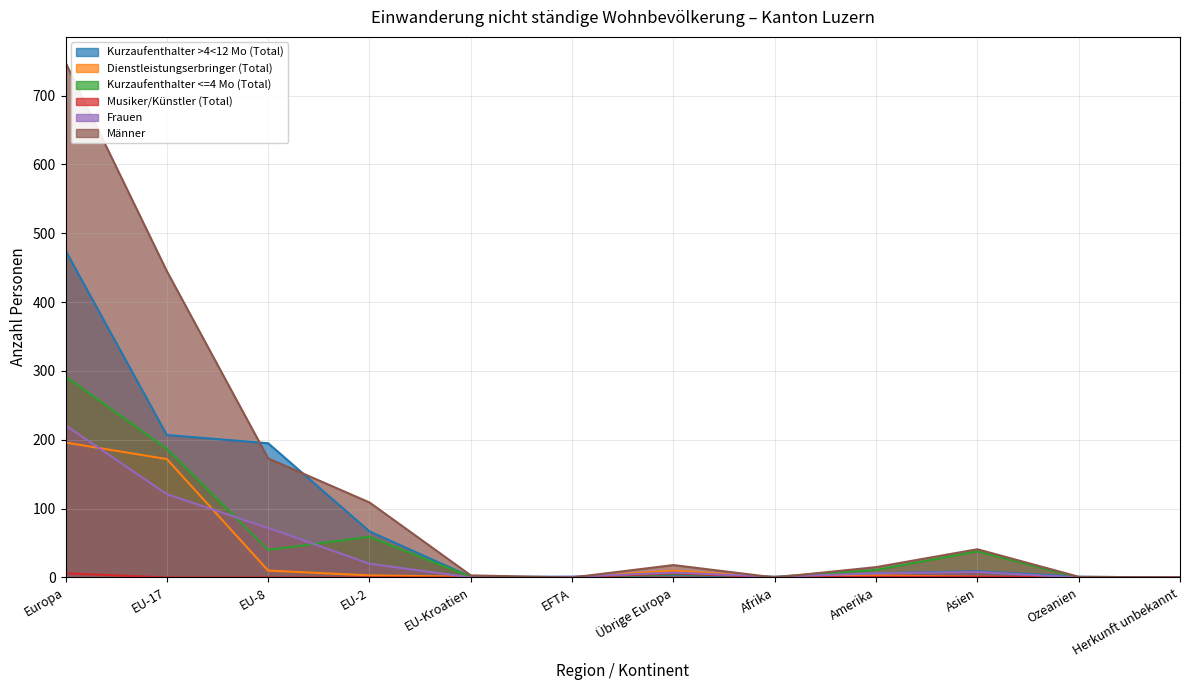

List the series in order of their peak value, highest first.

Männer, Kurzaufenthalter >4<12 Mo (Total), Kurzaufenthalter <=4 Mo (Total), Frauen, Dienstleistungserbringer (Total), Musiker/Künstler (Total)